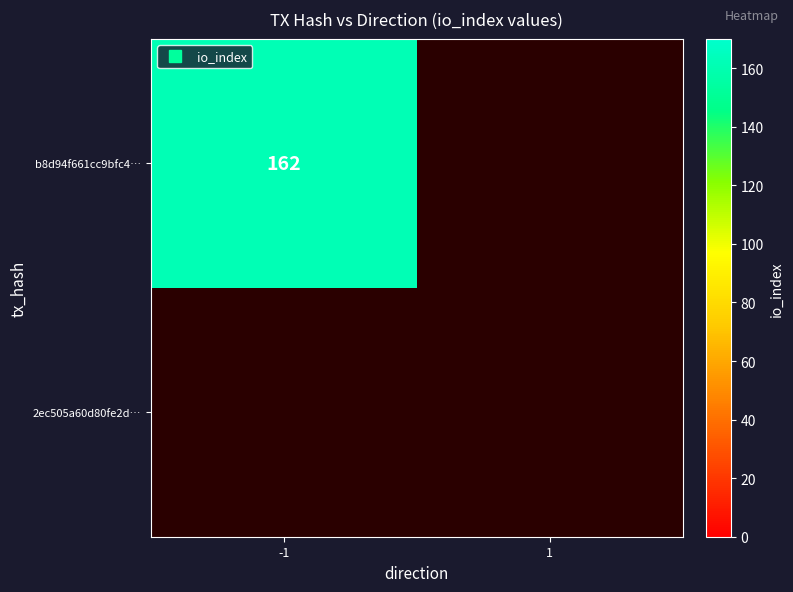

Between -1 and 1, which series saw the biggest shift?

b8d94f661cc9bfc4d7c4e0e0ed3f7fe4b9925f4